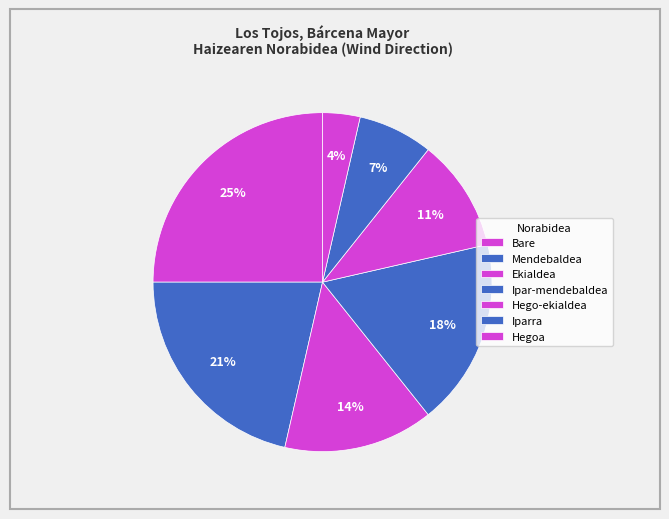

Count the number of slices in the pie.

7